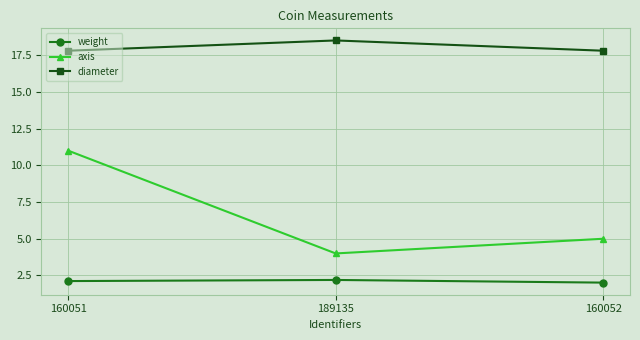

Which category has the highest value across all series?

189135